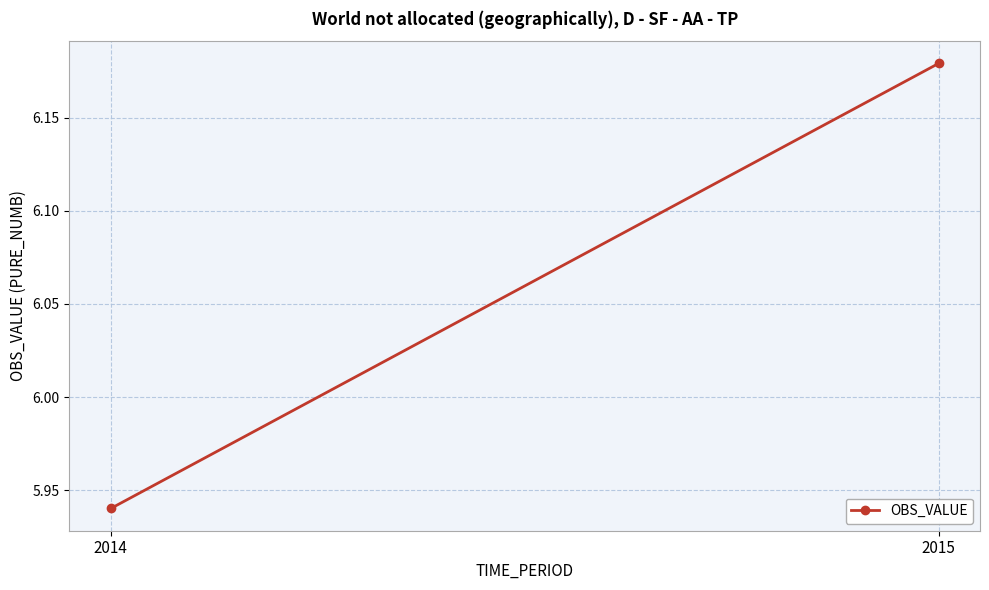

What is the sum of the values at 2015 and 2014?

12.1